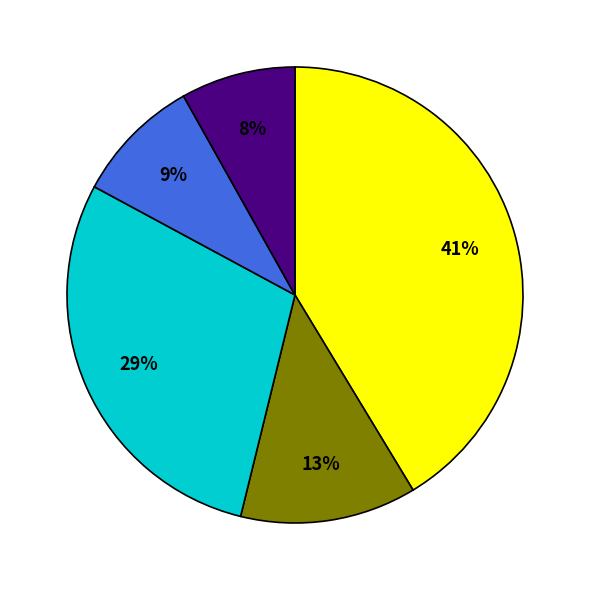

Does any single category account for the majority?

No